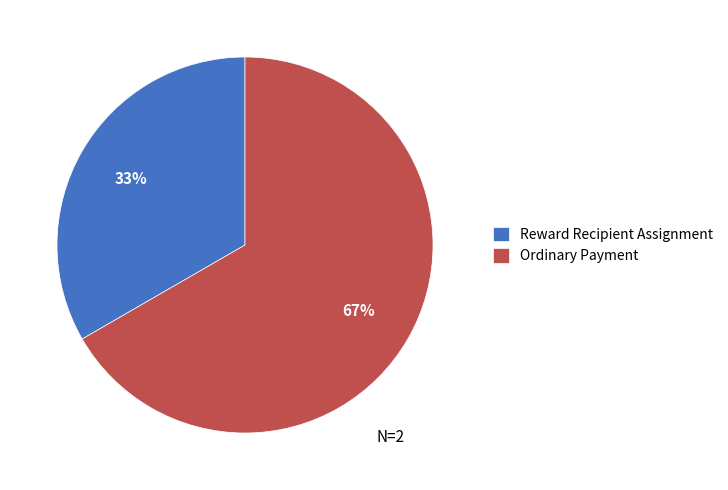

To the nearest percent, what is the average slice percentage?

50%